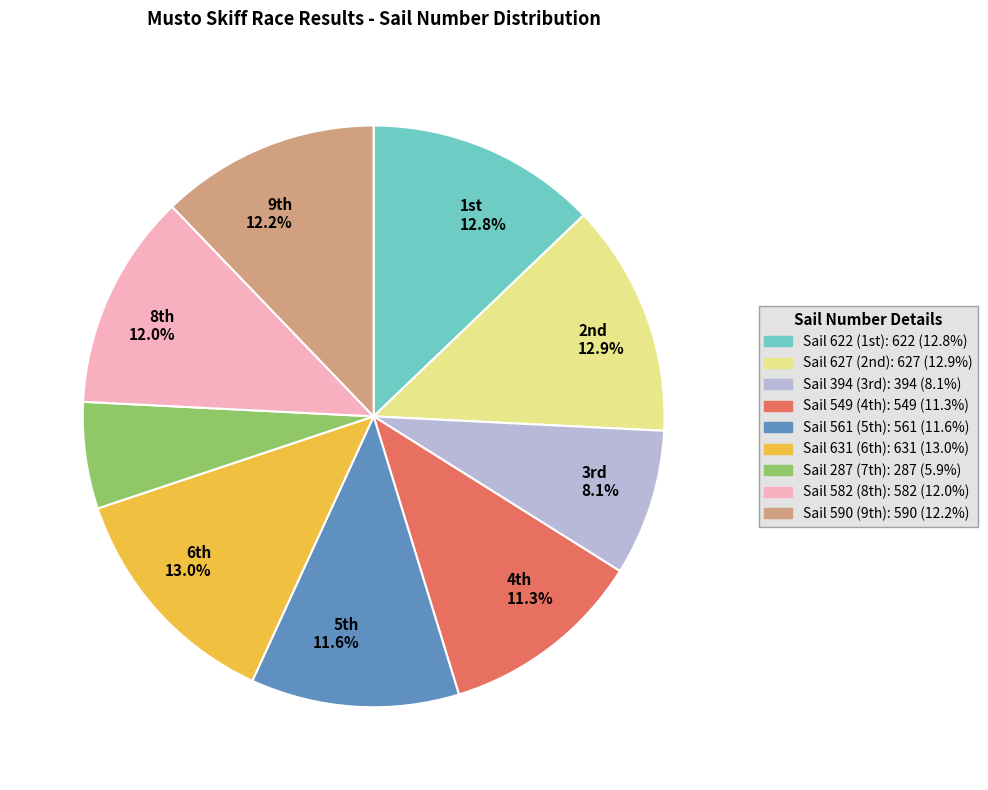

Does any single category account for the majority?

No